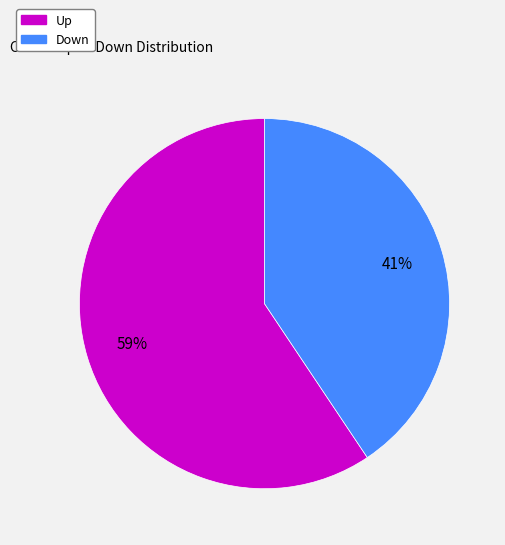

Is there a majority slice in this chart?

Yes